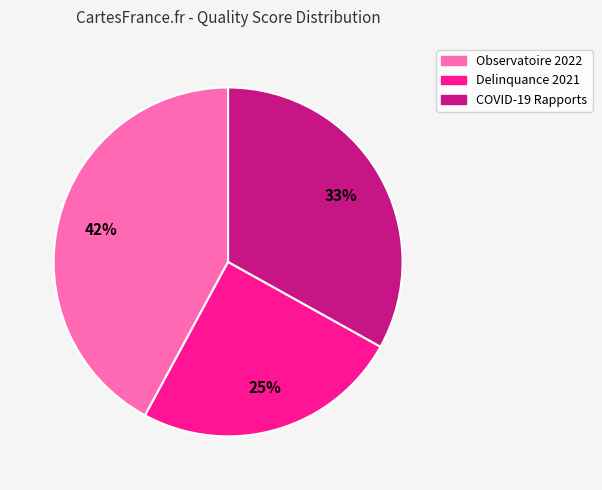

Is there any slice that represents more than half of the pie?

No